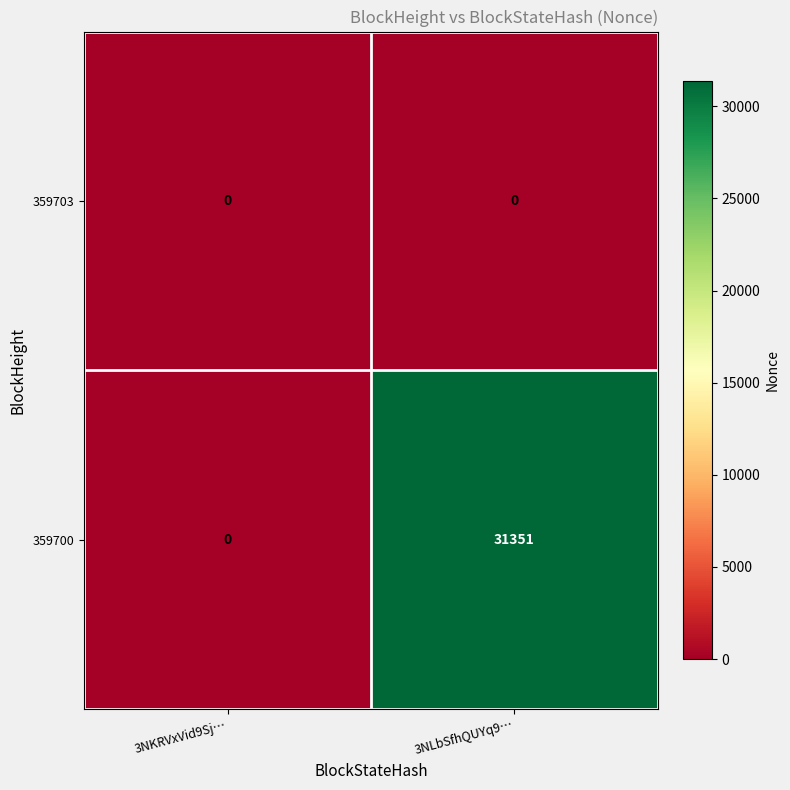

Rank the series by their average value, from lowest to highest.

359703, 359700